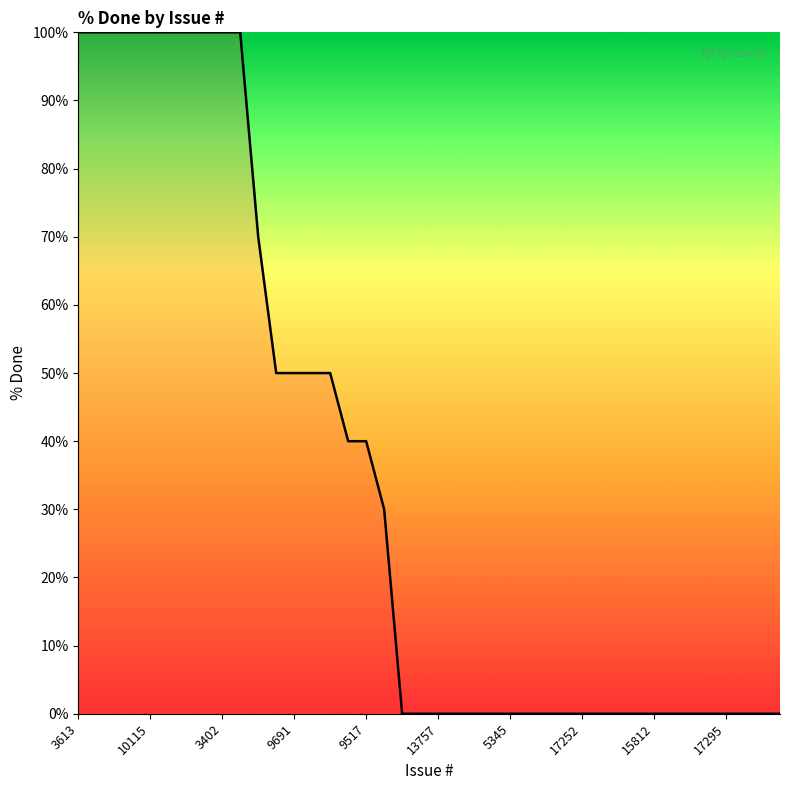

Reading left to right, transcribe all the data shown in this chart.

100	100	100	100	100	100	100	100	100	100	70	50	50	50	50	40	40	30	0	0	0	0	0	0	0	0	0	0	0	0	0	0	0	0	0	0	0	0	0	0